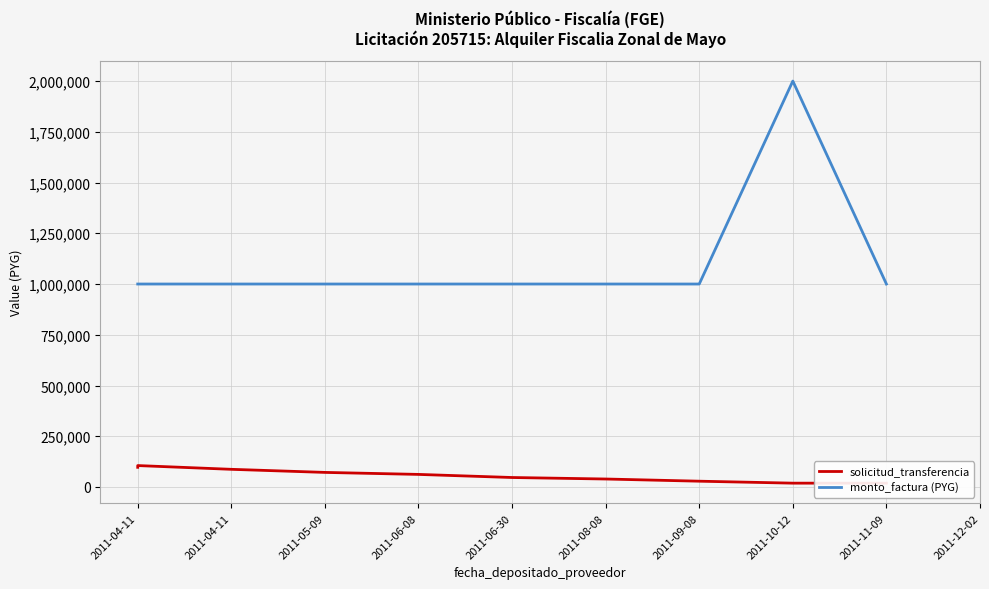

How many values in the monto_factura (PYG) series exceed 1000000?

1